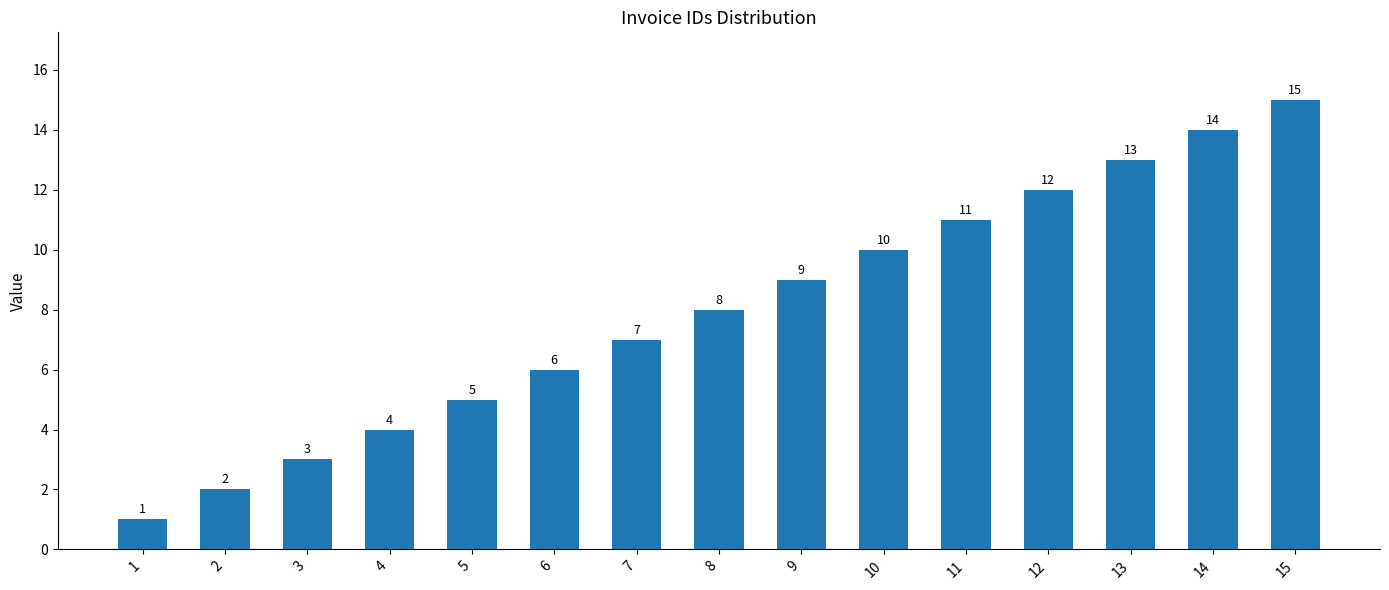

How many distinct data groups are displayed?

1